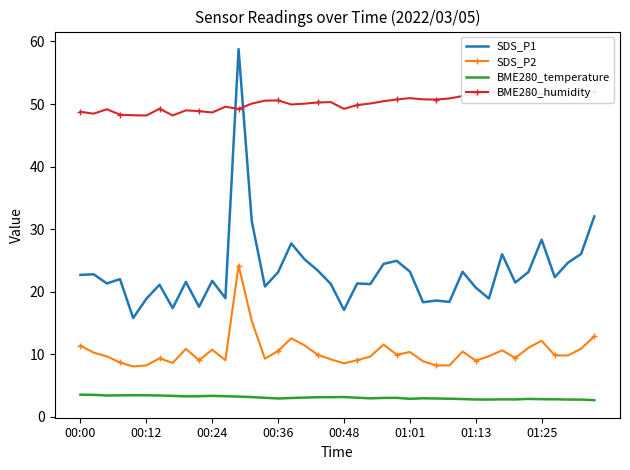

Is it true that SDS_P2 equals 11.4 at 00:00?

True